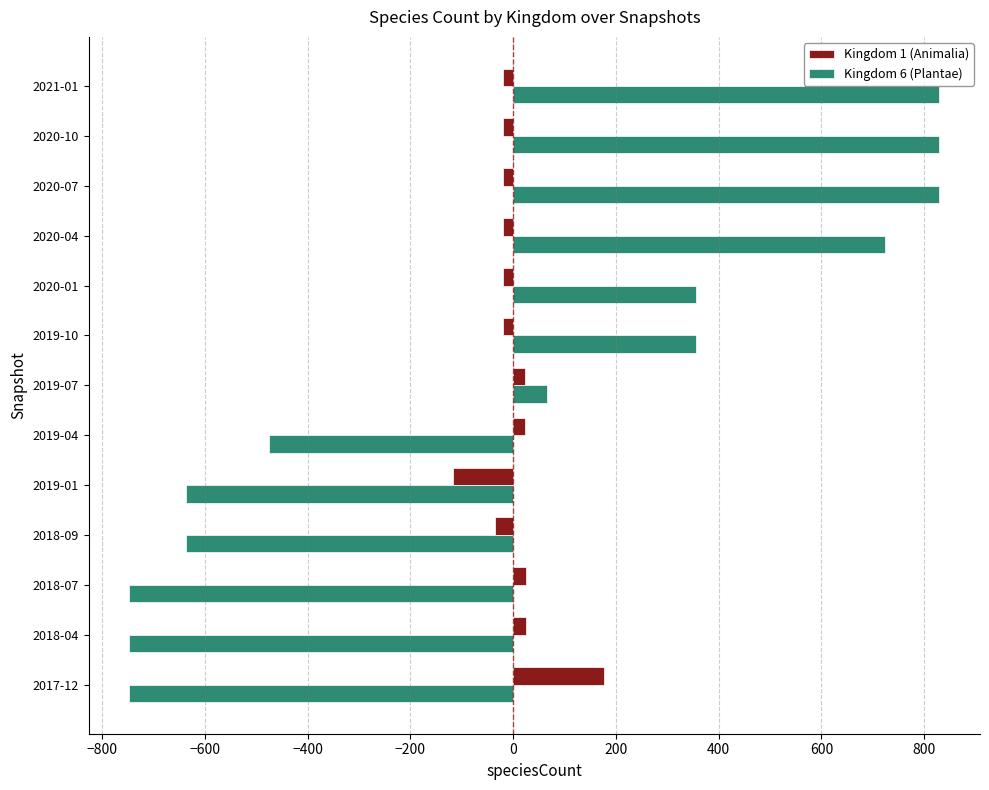

List the series in order of their peak value, highest first.

Kingdom 6 (Plantae), Kingdom 1 (Animalia)